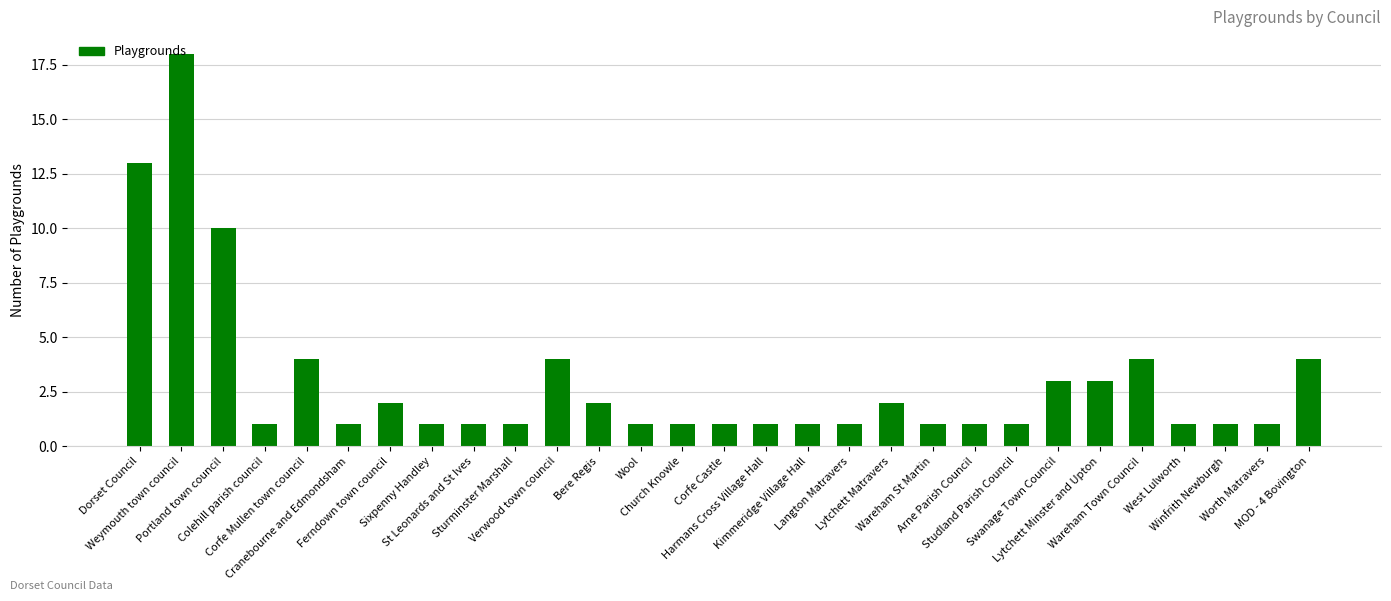

The chart shows a value of 1 at Colehill parish council. True or false?

True